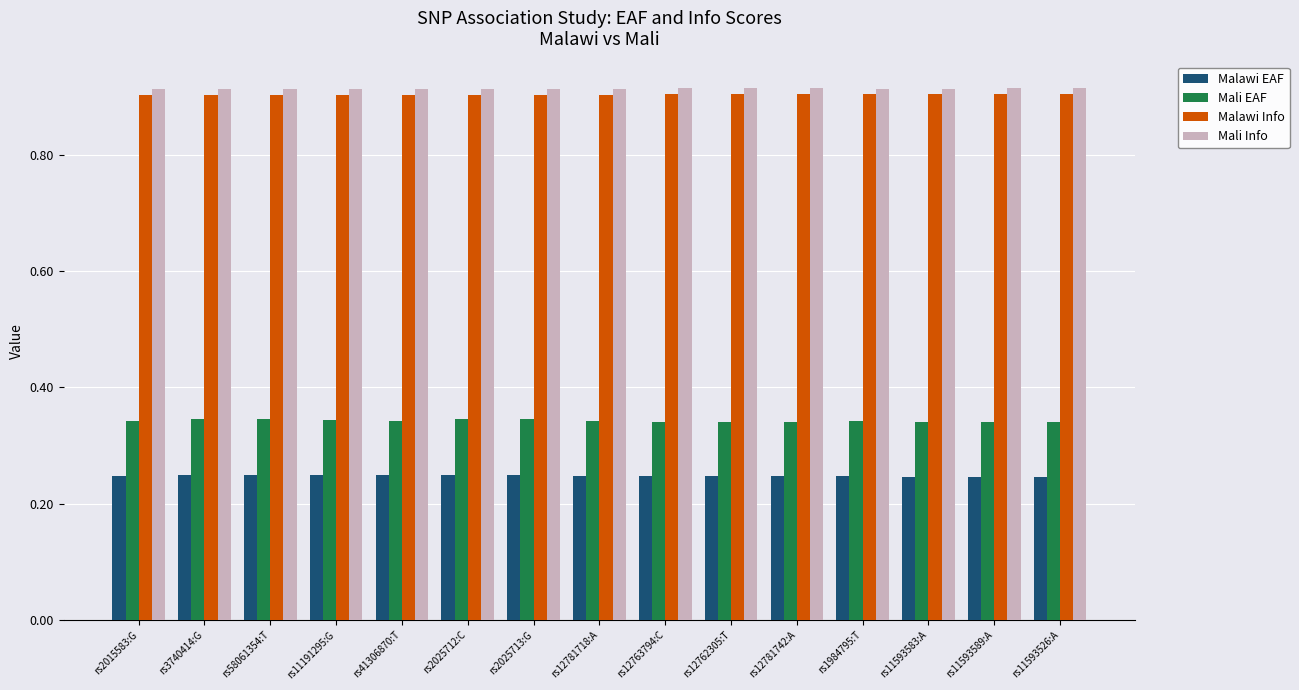

Count the Mali EAF values in the range 0 to 1.

15